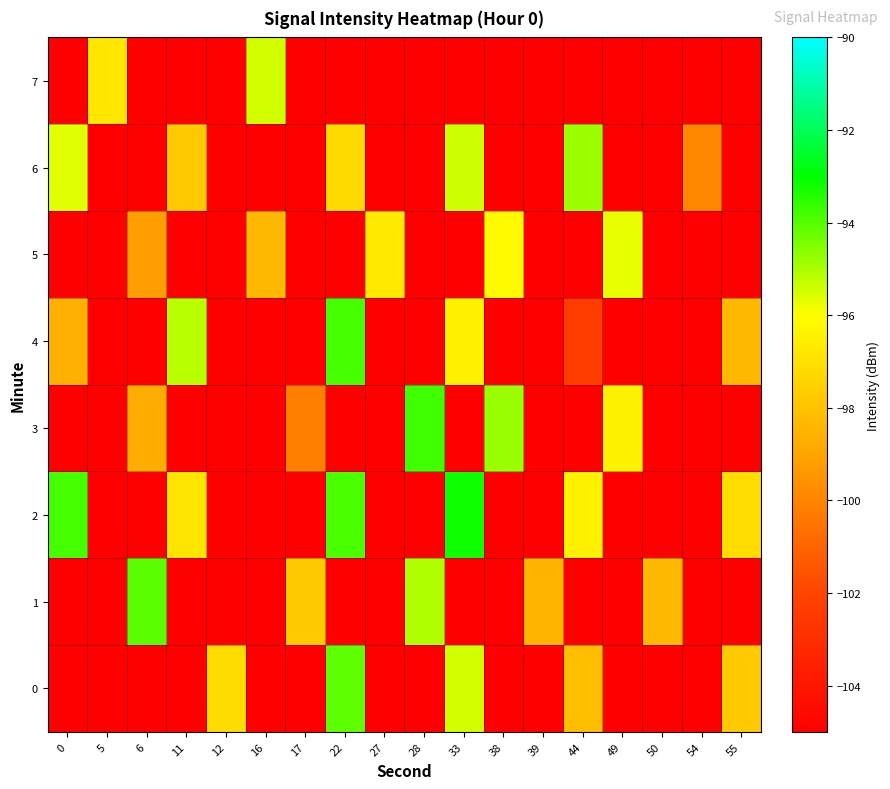

How many distinct data groups are displayed?

8